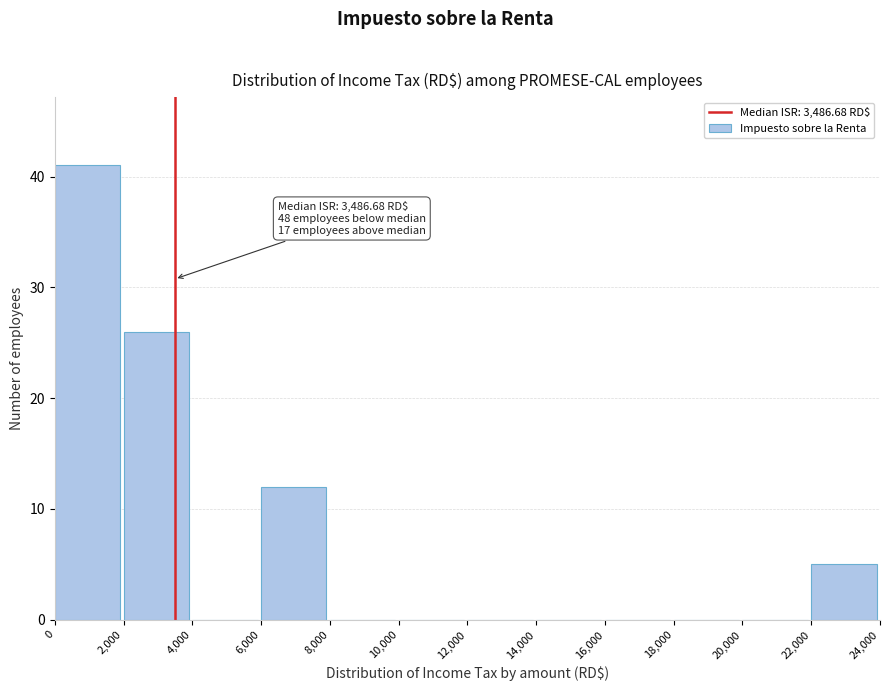

Which range on the x-axis has the tallest bar?

0 to 2,000